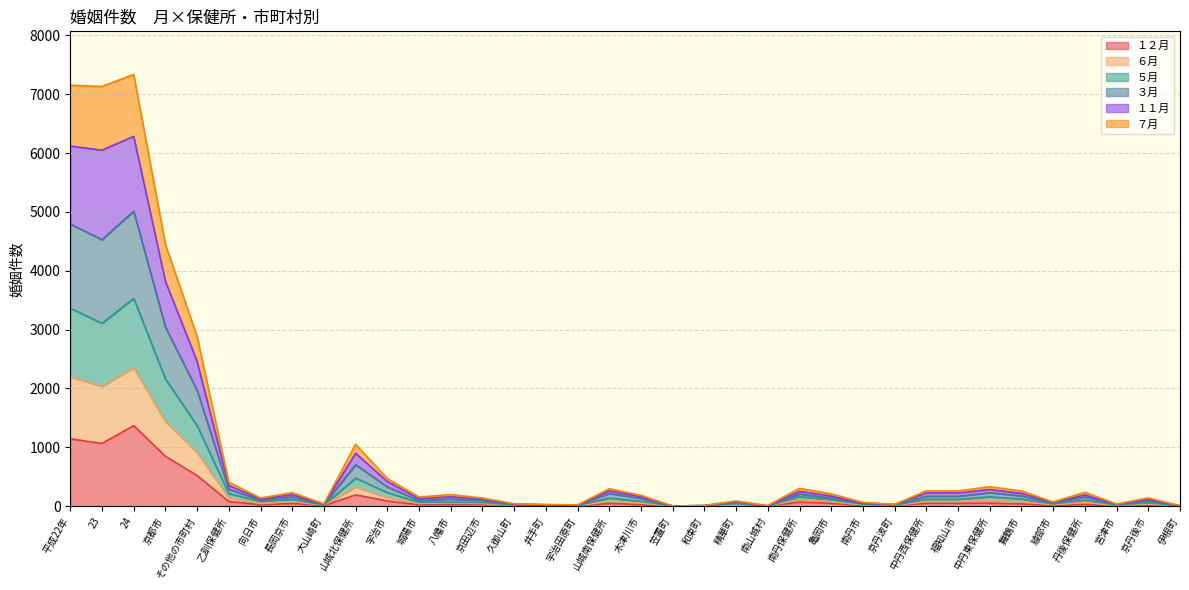

Which category has the lowest value across all series?

伊根町